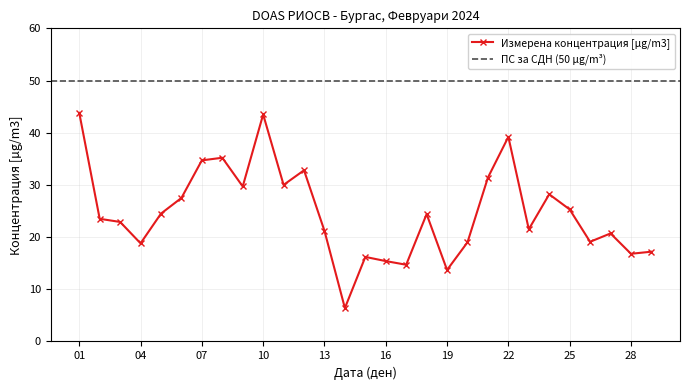

True or false: the data shows 27.3 at 27.

False